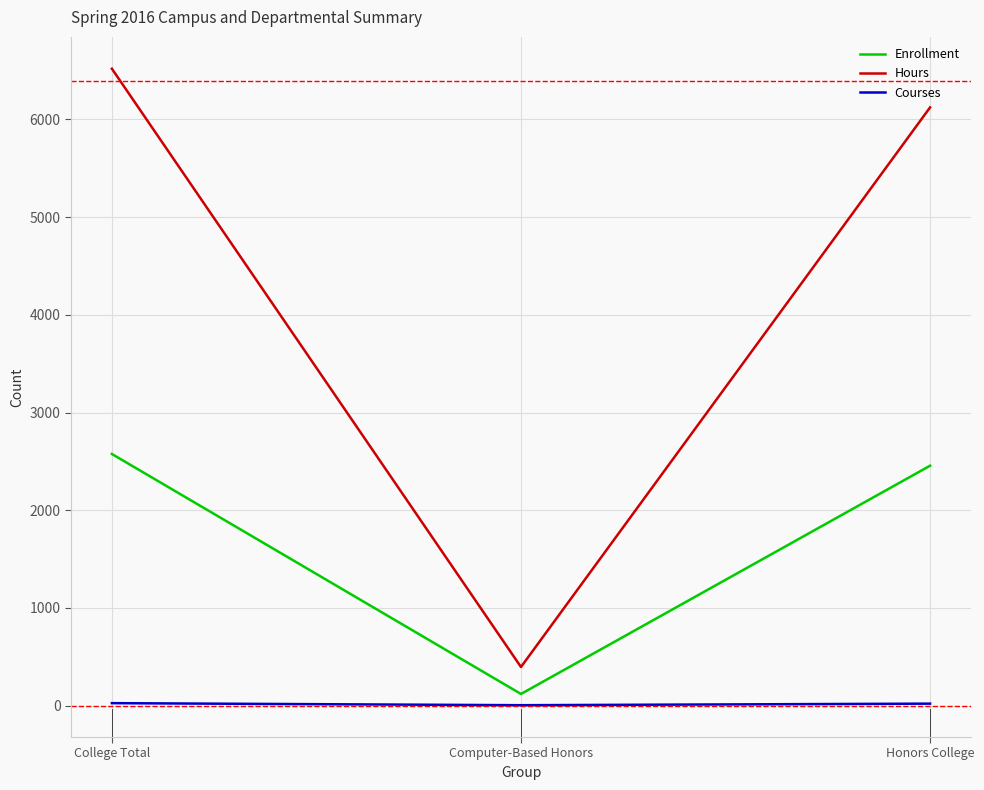

What is the sum of the Courses values at College Total and Honors College?

47